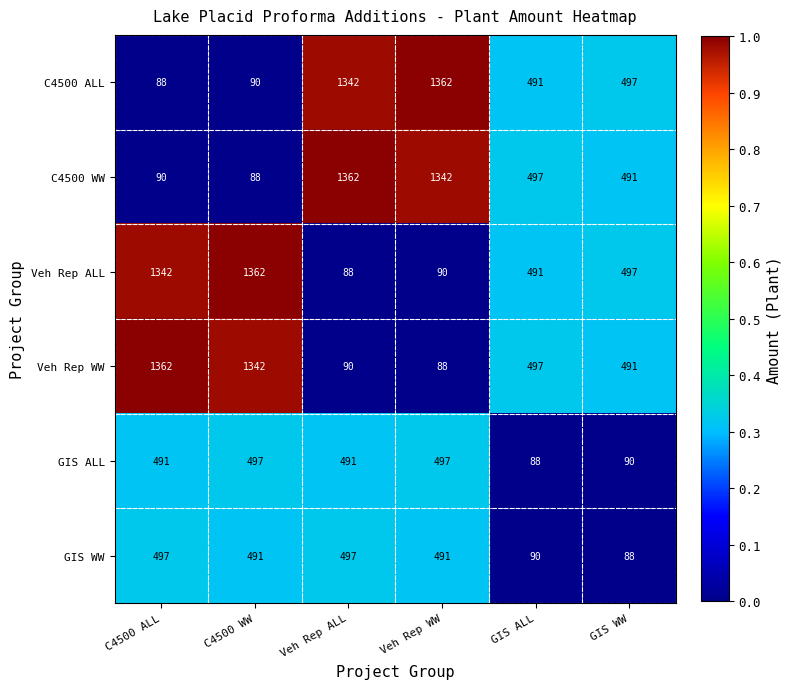

Read the C4500 ALL value at C4500 WW.

90